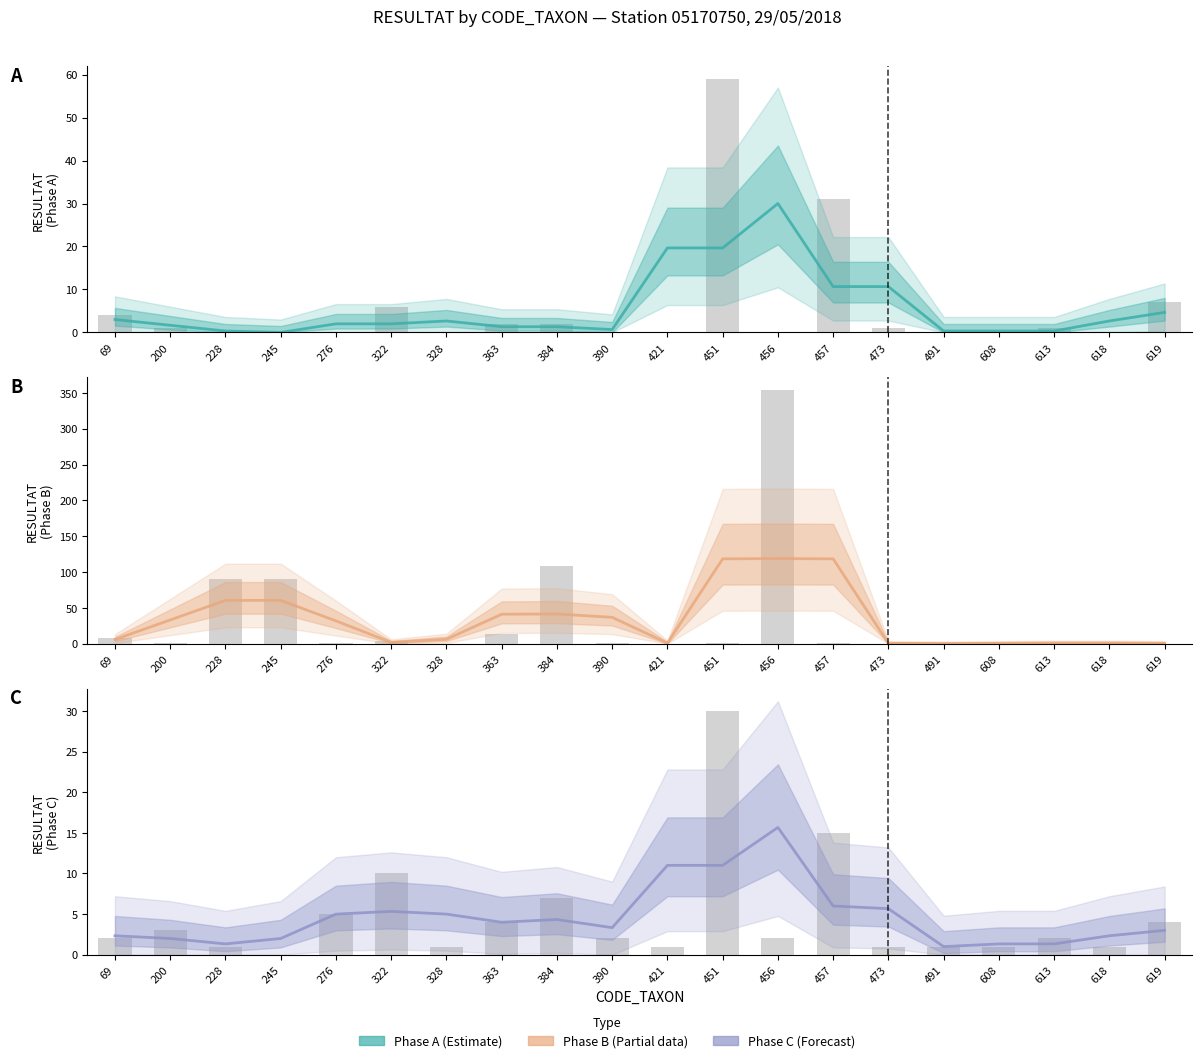

Which series has the largest range (max minus min)?

RESULTAT_B